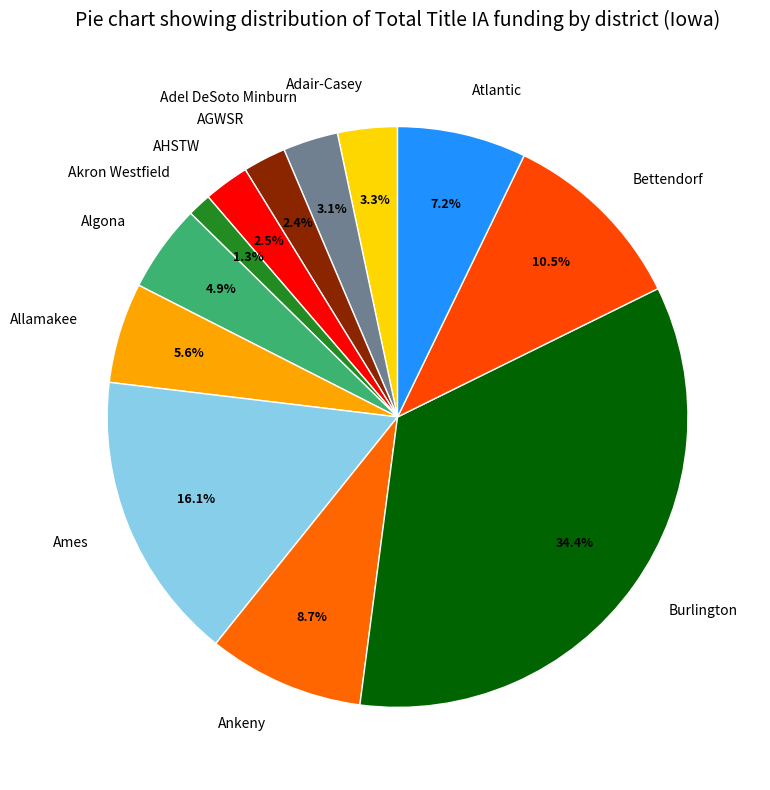

Which has a higher value, Bettendorf or Allamakee?

Bettendorf